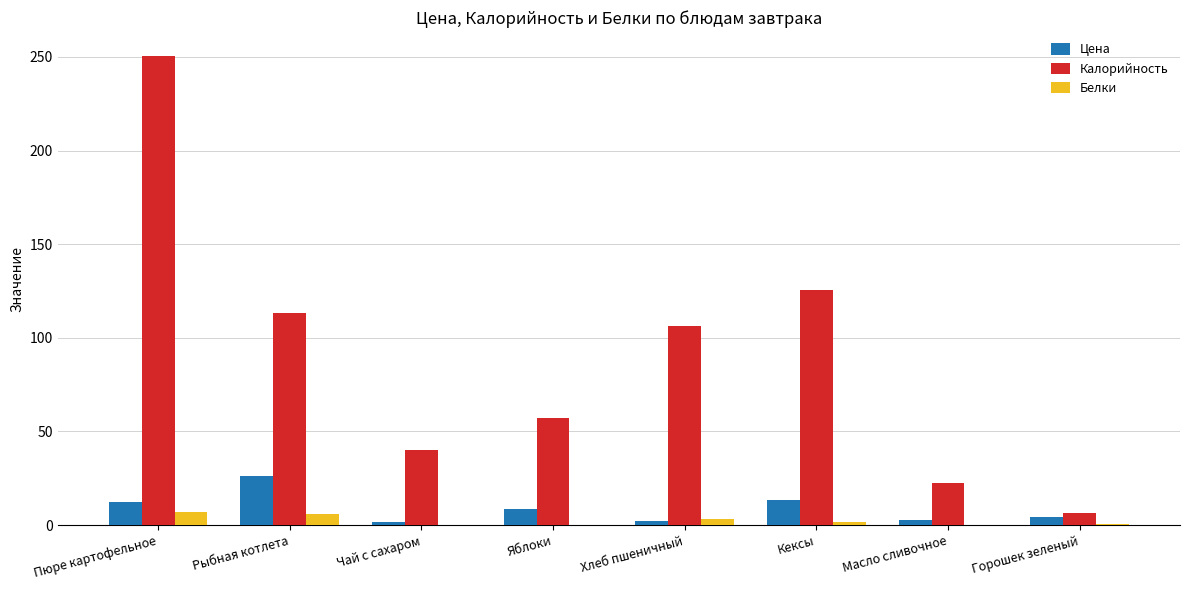

What are all the series names shown in the legend?

Цена, Калорийность, Белки